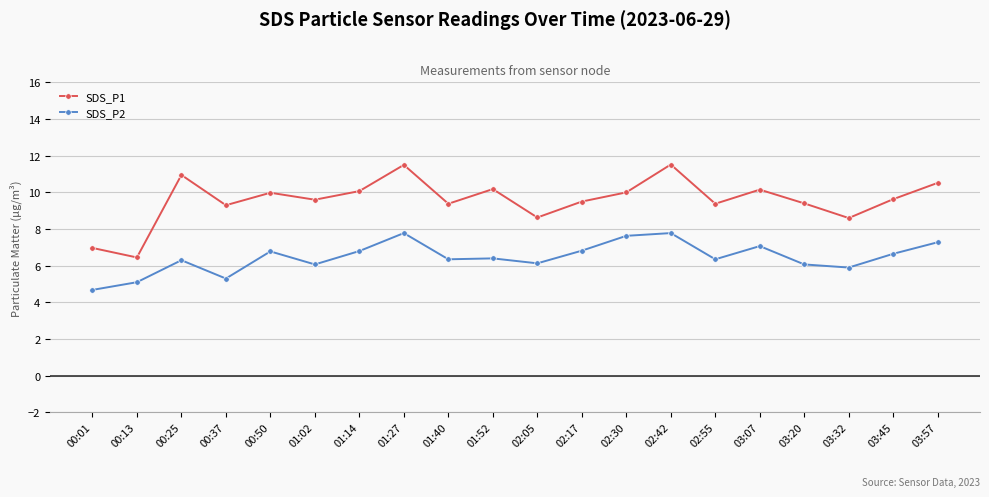

Is this an area chart (filled region under the line)?

No